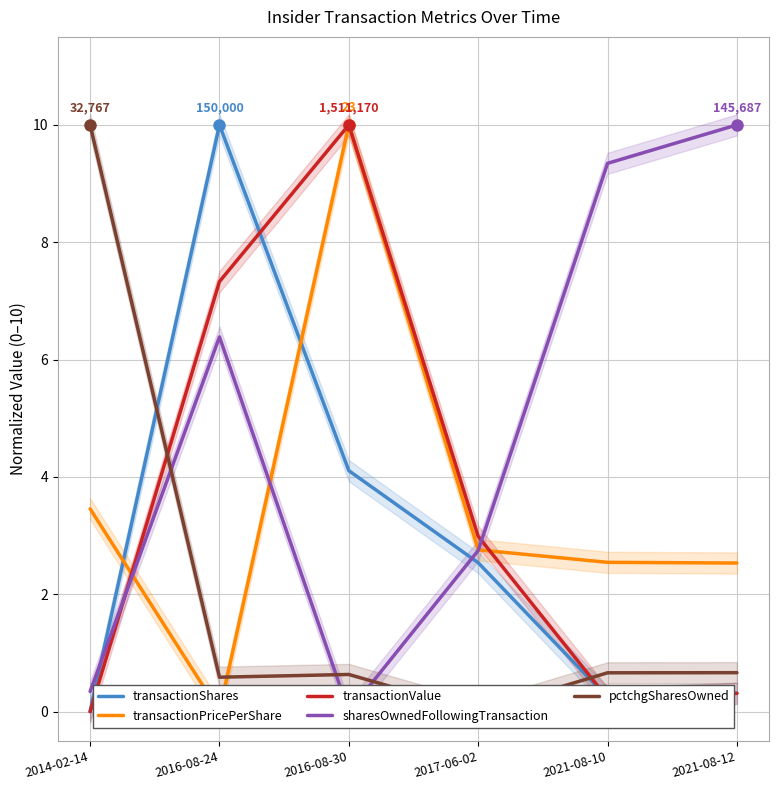

What are all the series names shown in the legend?

transactionShares, transactionPricePerShare, transactionValue, sharesOwnedFollowingTransaction, pctchgSharesOwned